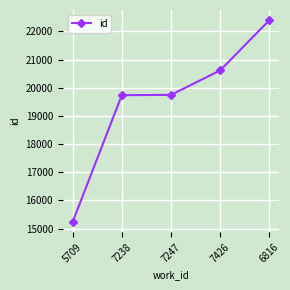

True or false: there are more than 1 points higher than both neighbors.

False